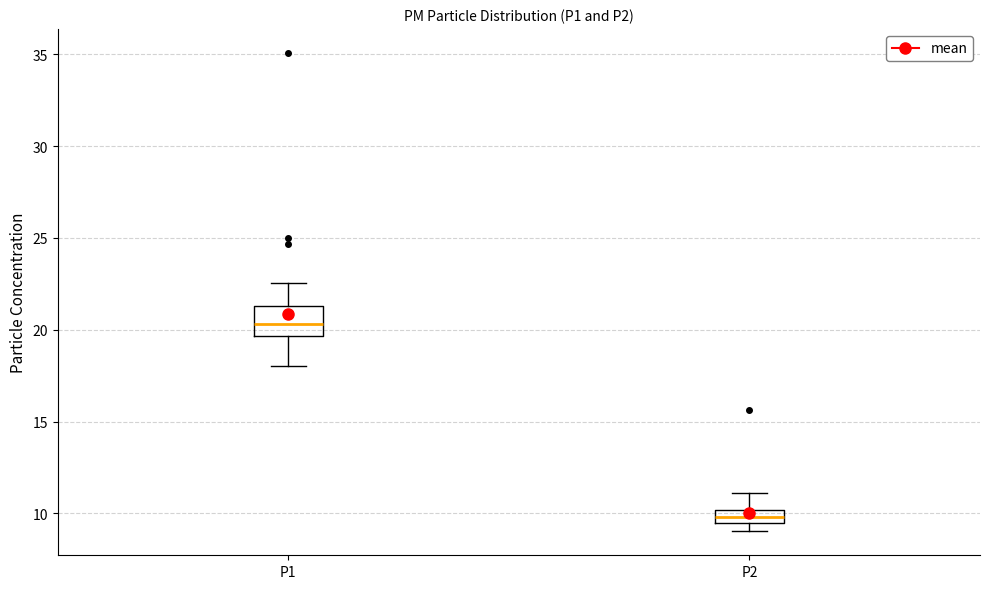

Comparing the boxes themselves (not the whiskers), which one is the tallest?

P1